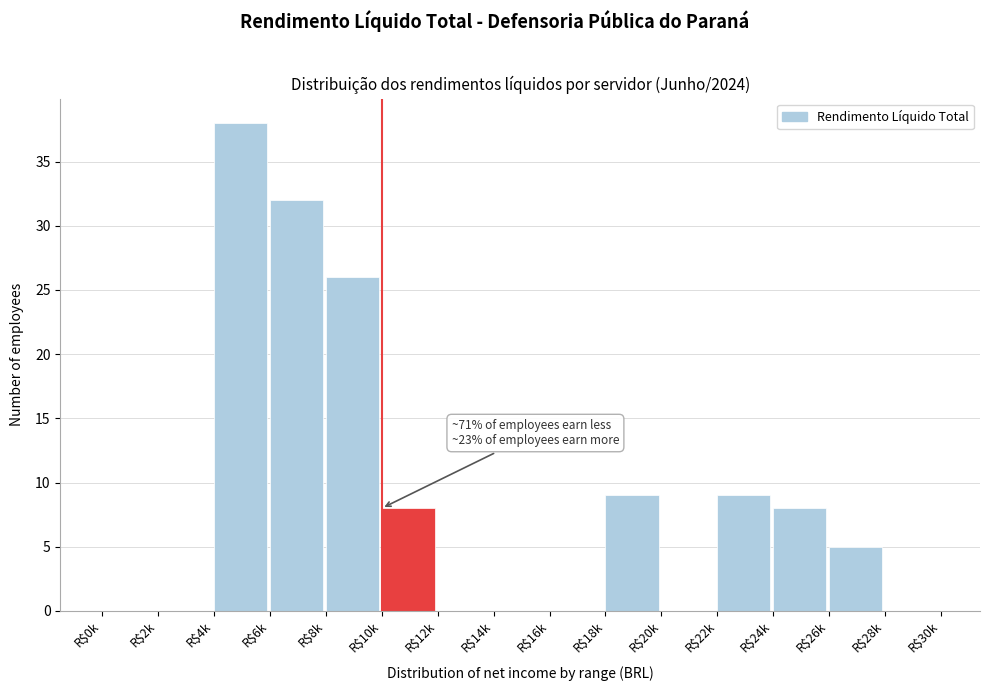

The chart shows a value of 0 at R$16k. True or false?

True